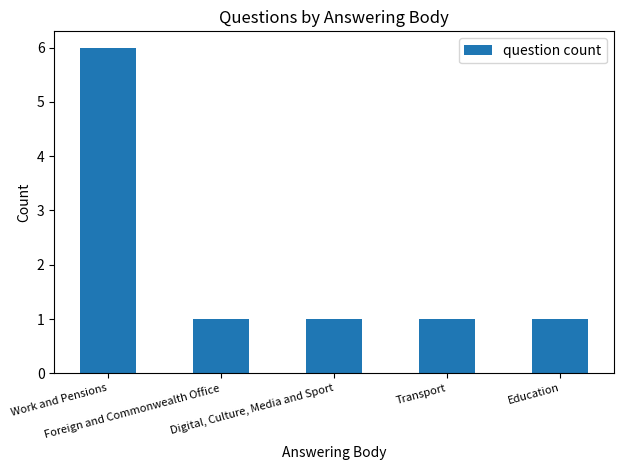

Count the values in the range 1 to 2.

4